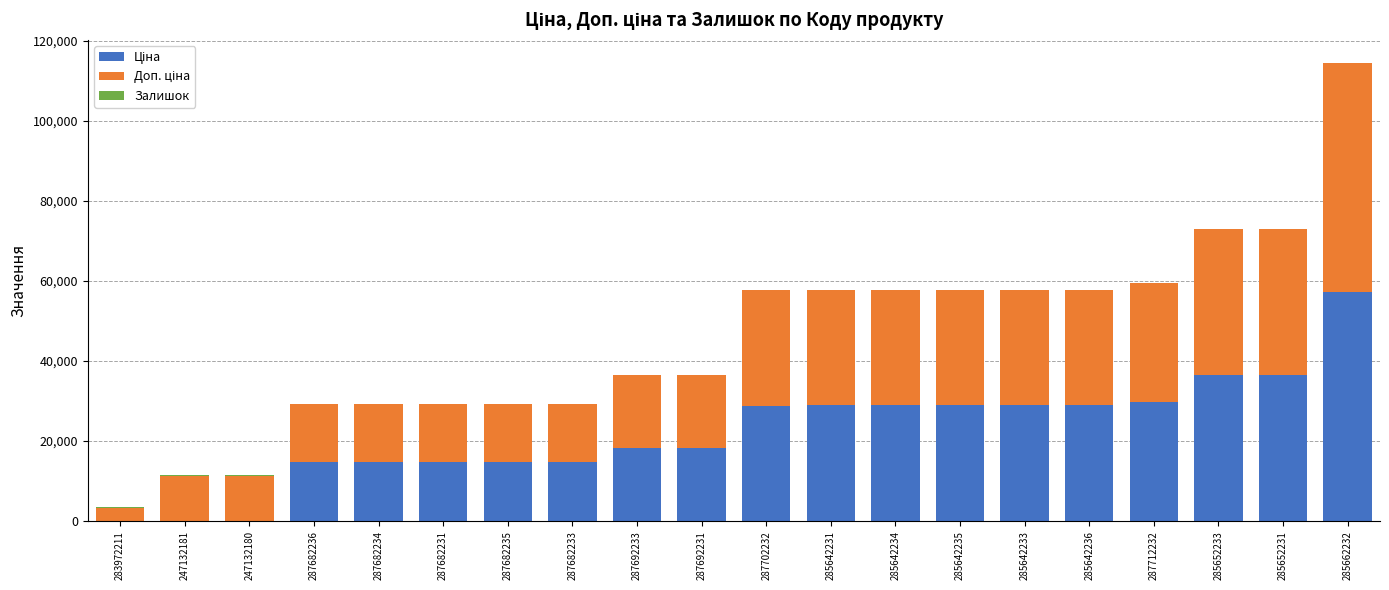

What is the total value across all series at 287682234?

29299.2